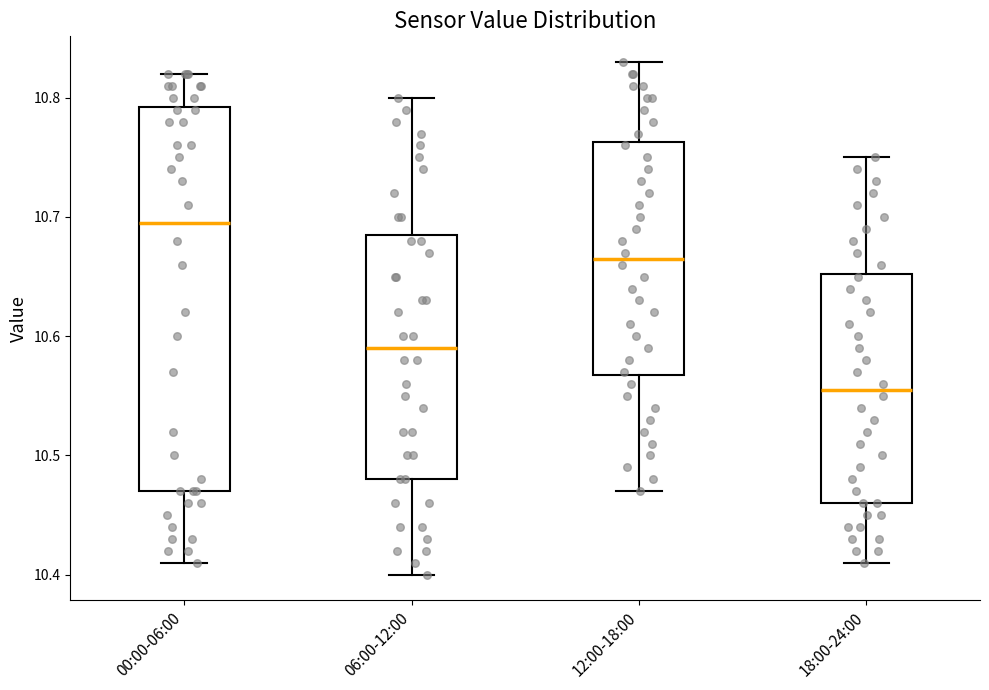

Which box is the tallest, from its lower edge to its upper edge?

00:00-06:00